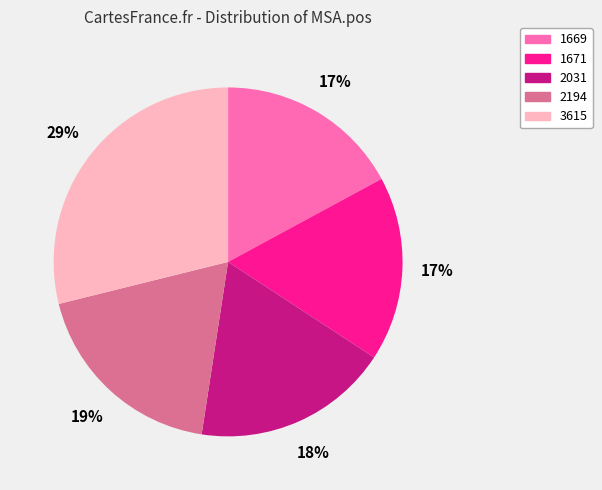

Which category has the biggest portion of the pie?

3615